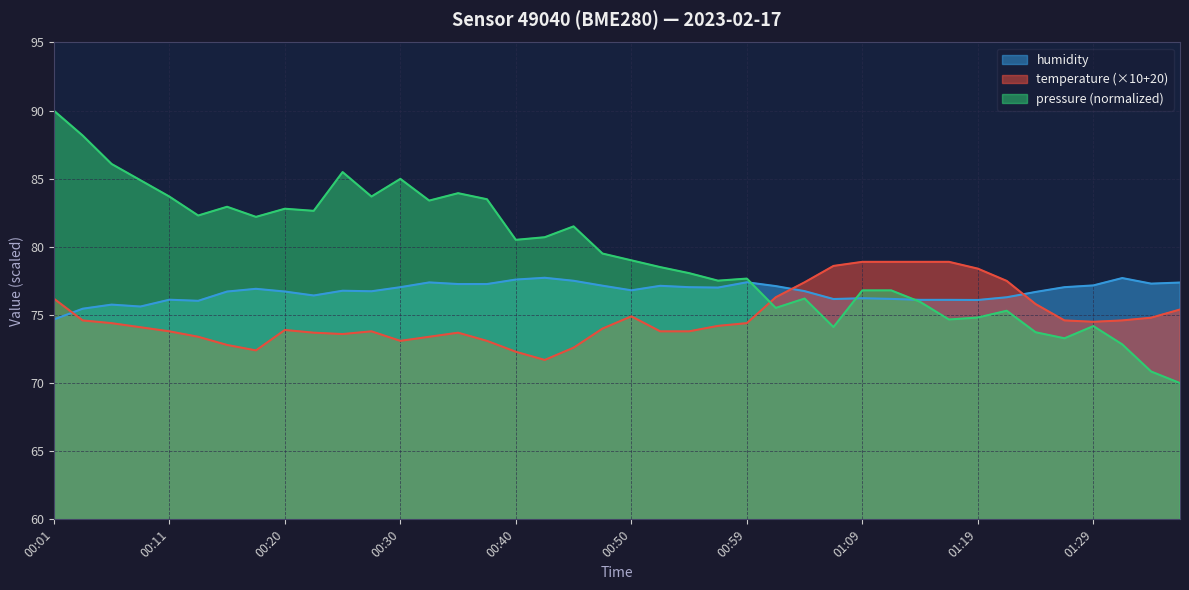

The temperature series shows 126.9 at 00:11. True or false?

False